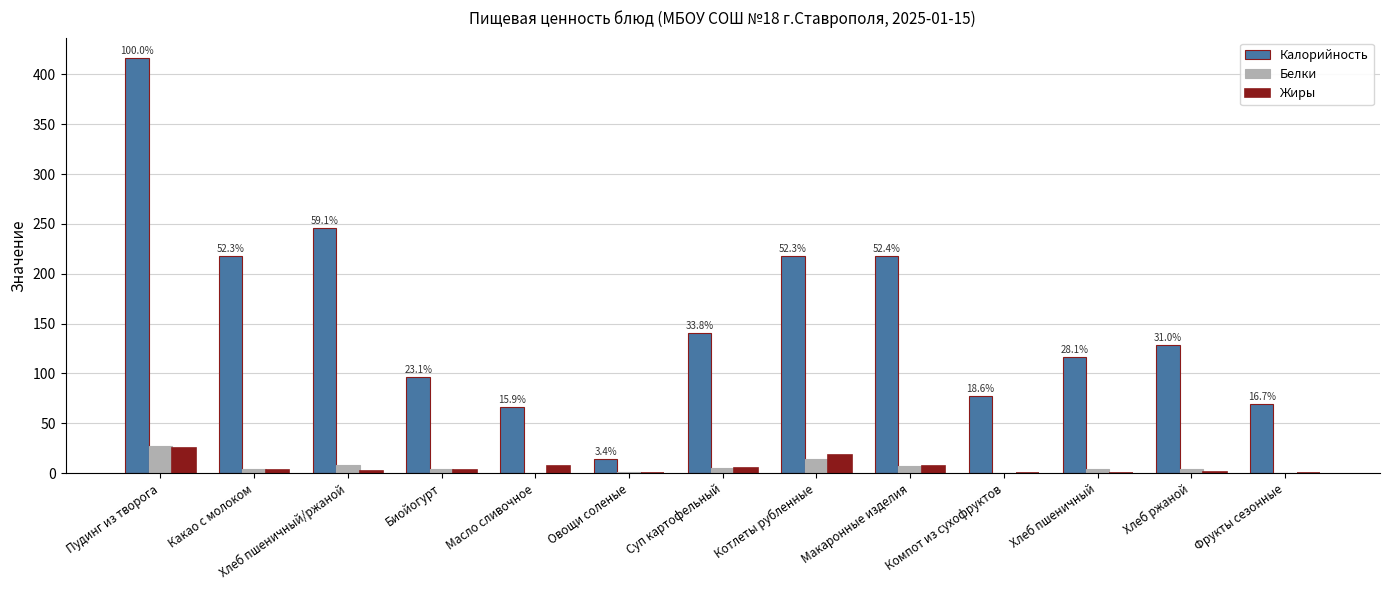

Are the bars grouped side by side (vs. stacked)?

Yes